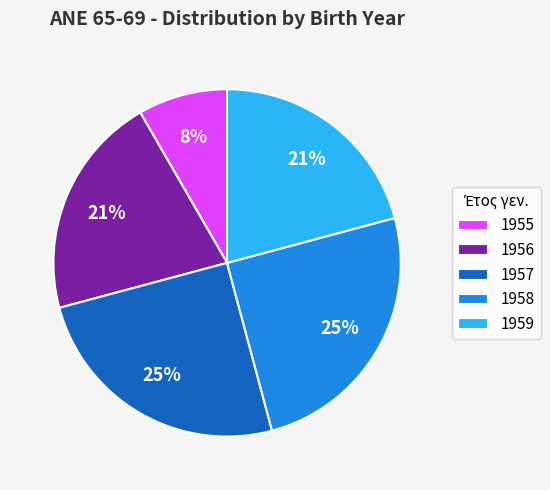

To the nearest percent, what is the average slice percentage?

20%